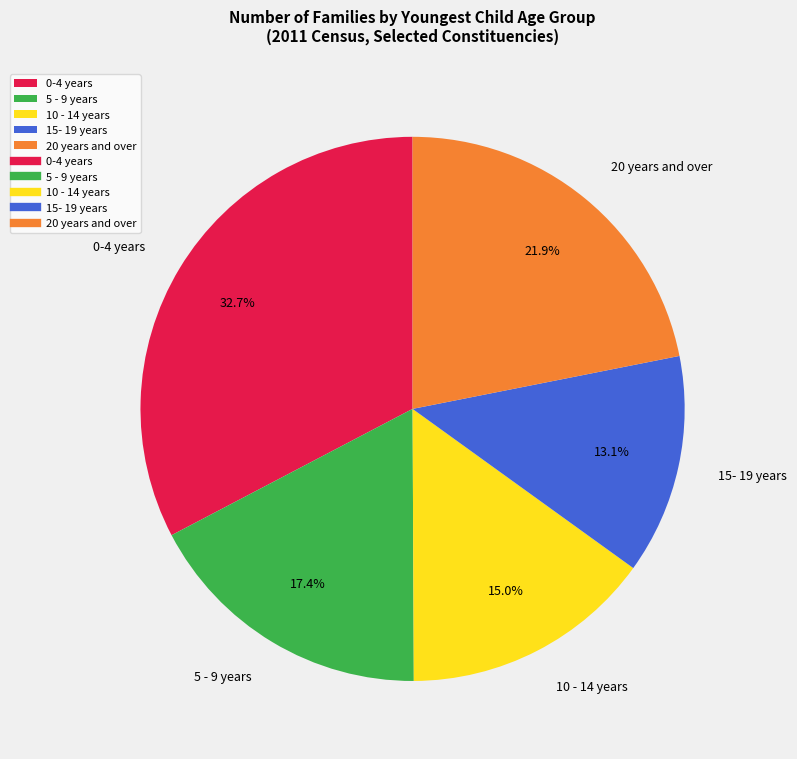

Is there any slice that represents more than half of the pie?

No